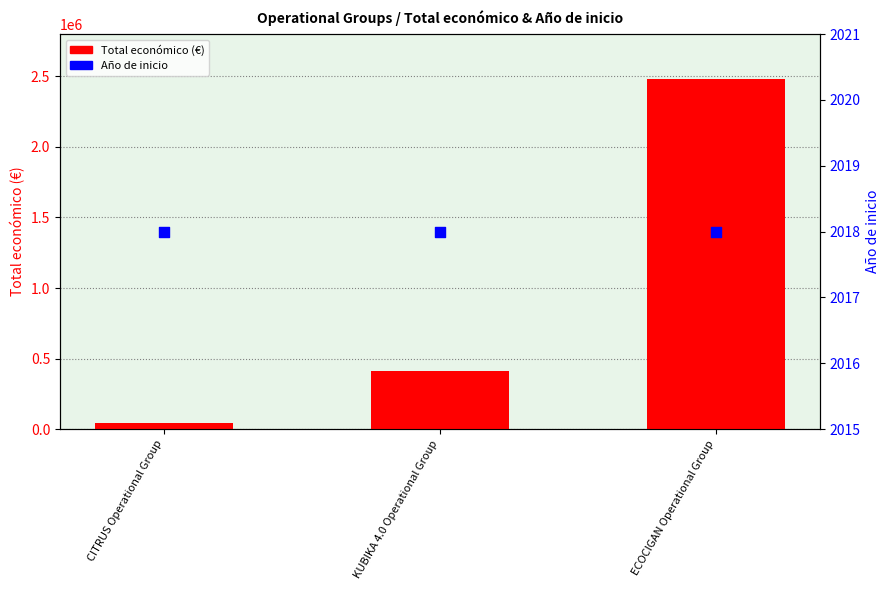

Is the value of Año de inicio at KUBIKA 4.0 Operational Group greater than the value of Total económico at KUBIKA 4.0 Operational Group?

No